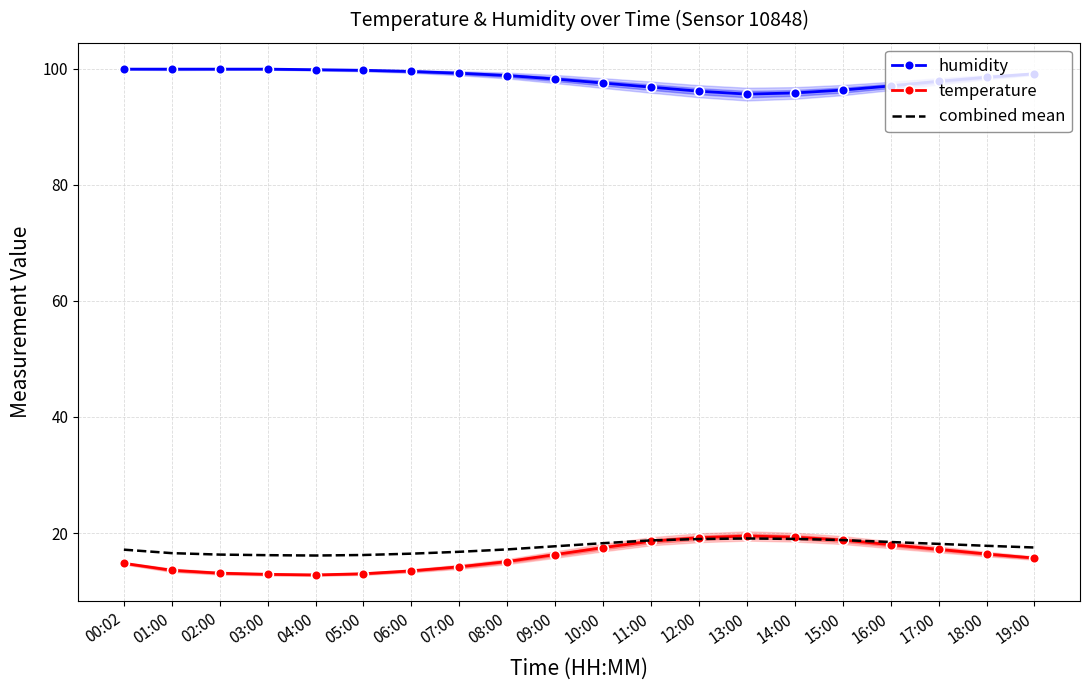

True or false: humidity has a value of 99.8 at 04:00.

True